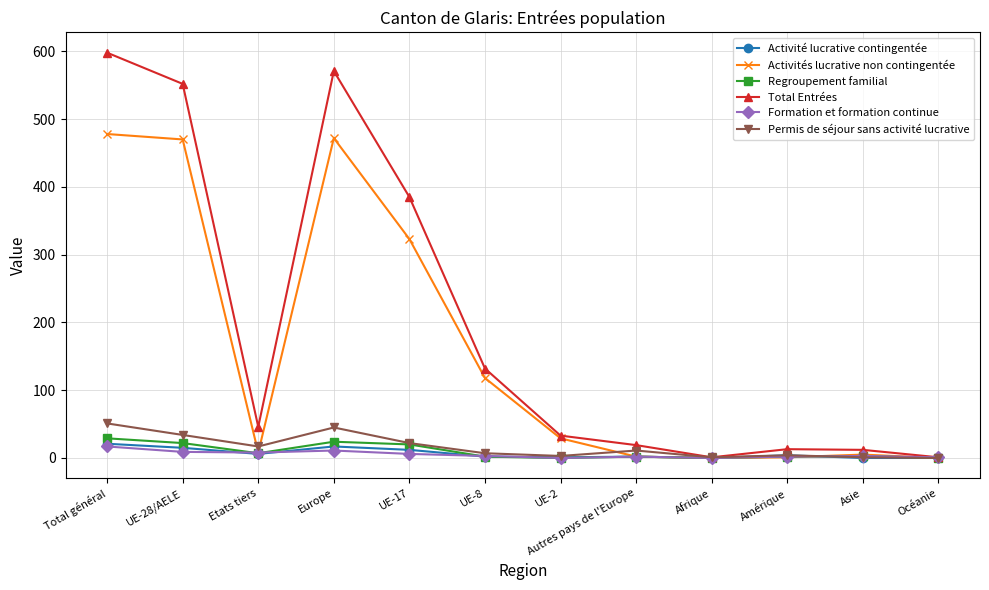

Where is the first local minimum for Regroupement familial?

Etats tiers